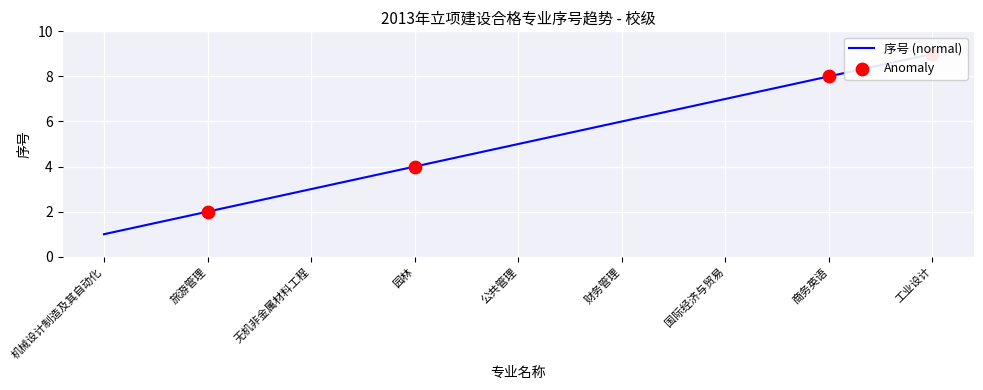

What is the ratio of the value at 财务管理 to the value at 无机非金属材料工程?

2.0